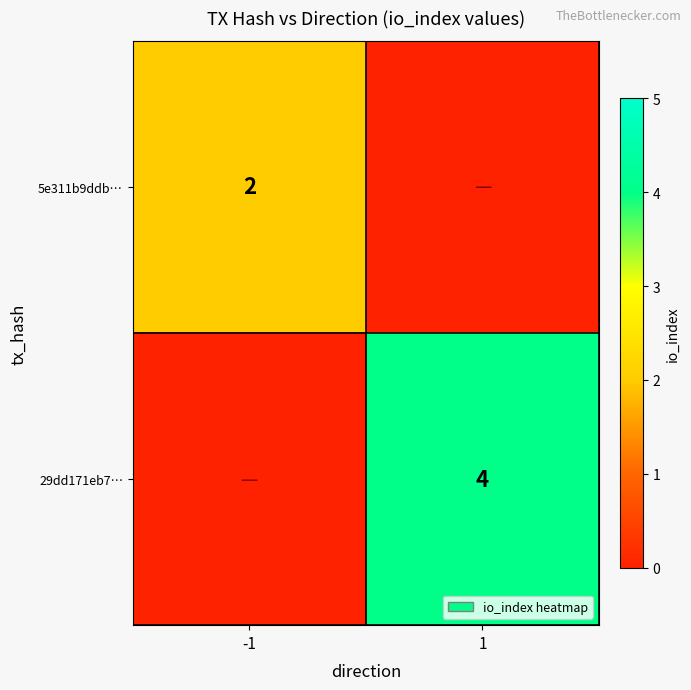

Is the value of 5e311b9ddb… at -1 greater than the value of 29dd171eb7… at 1?

No